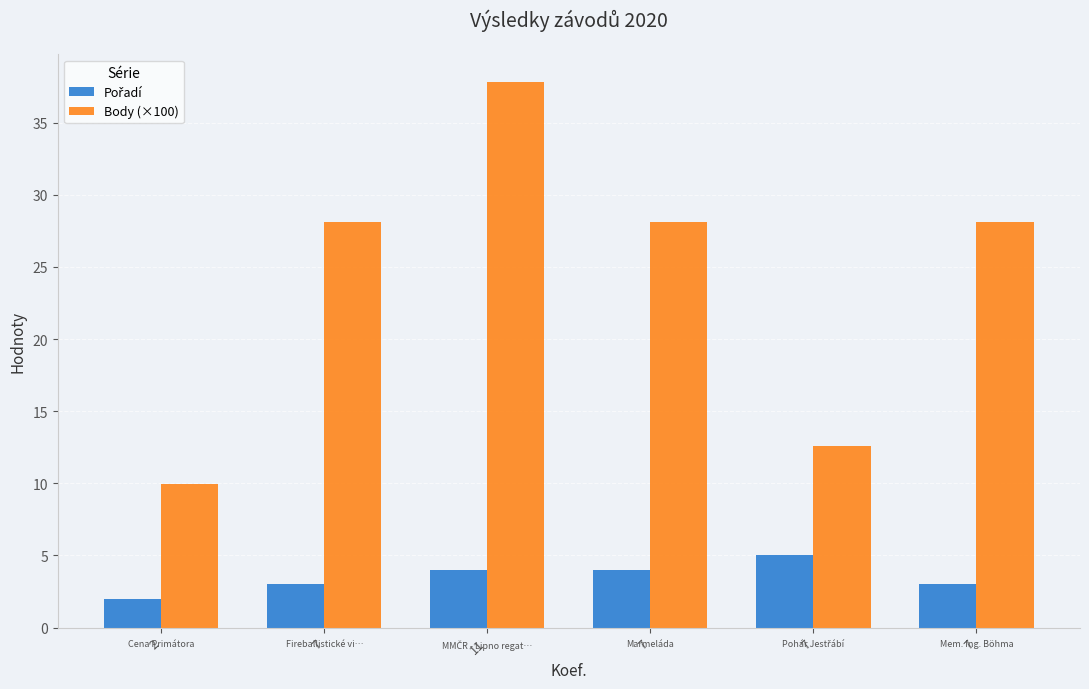

What is the maximum value for Pořadí?

5.0